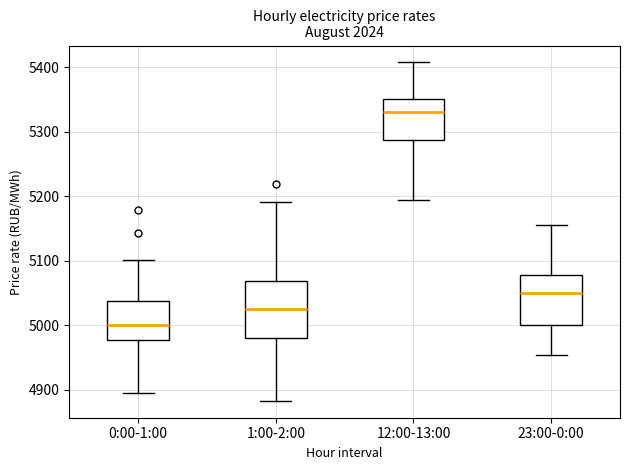

Which box has the highest median line?

12:00-13:00